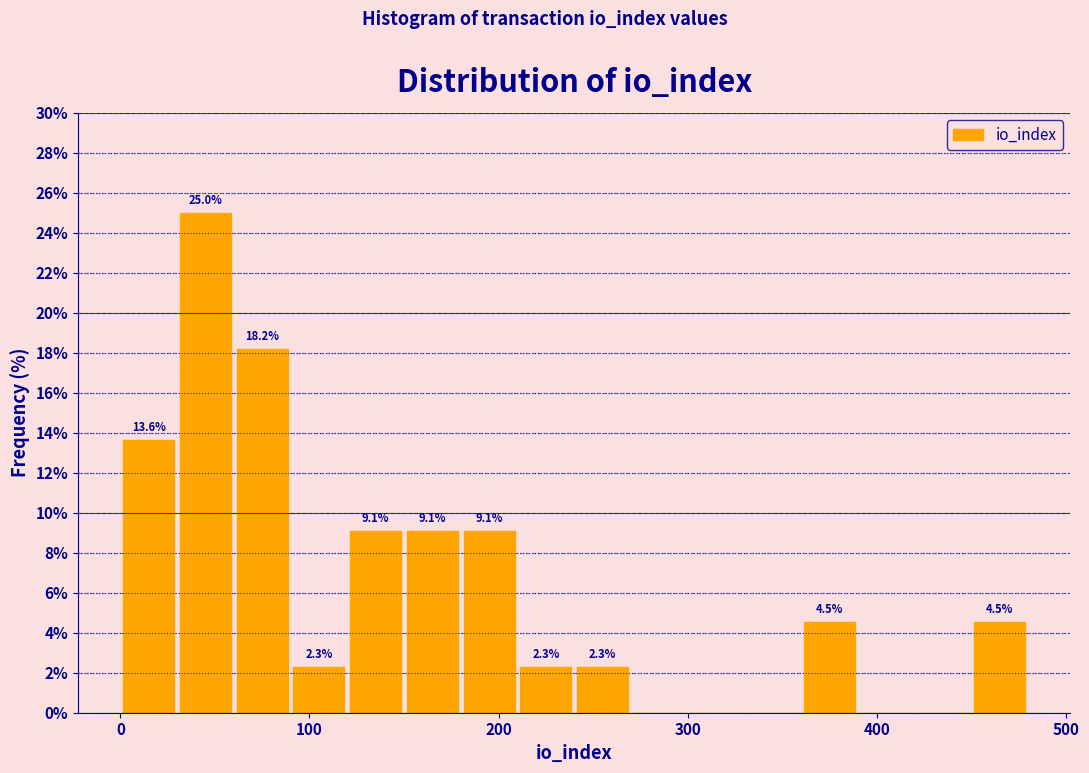

Read against the x-axis, roughly where is the centre of the tallest bar?

50